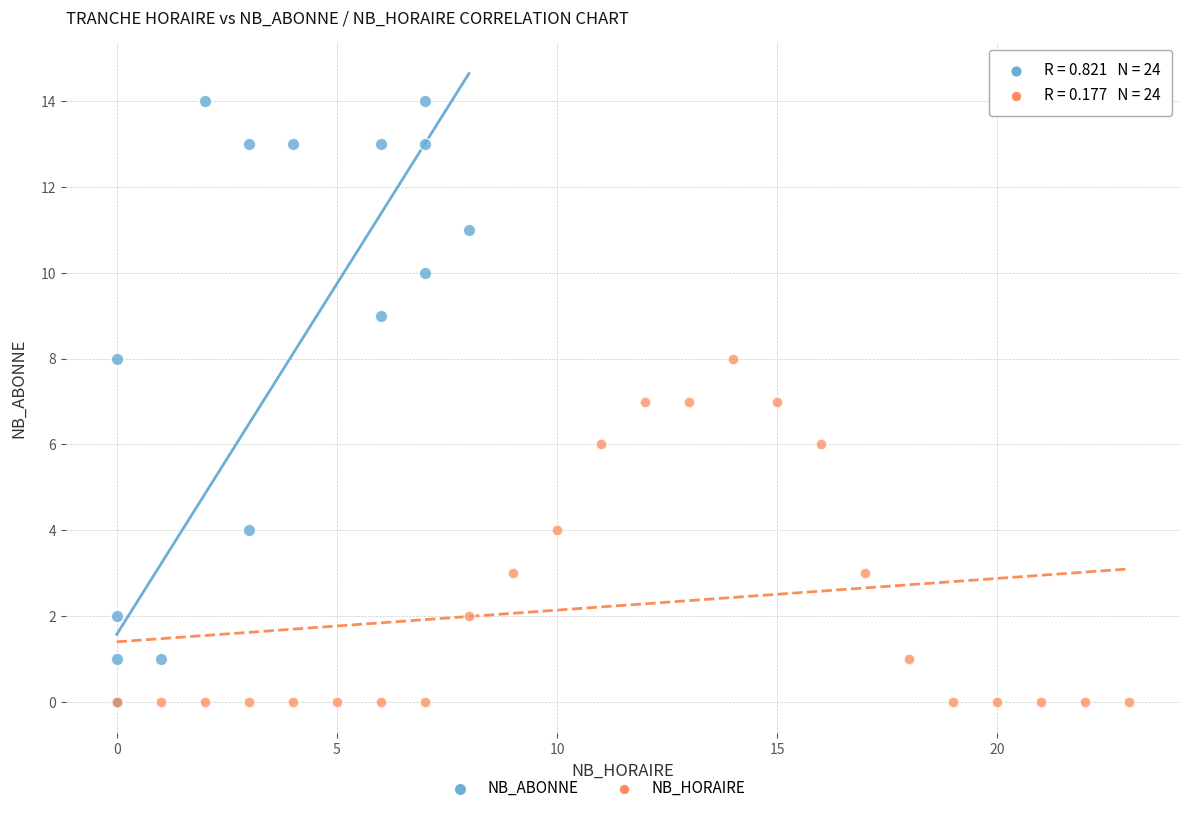

Which series has the largest Y range (max minus min)?

NB_ABONNE